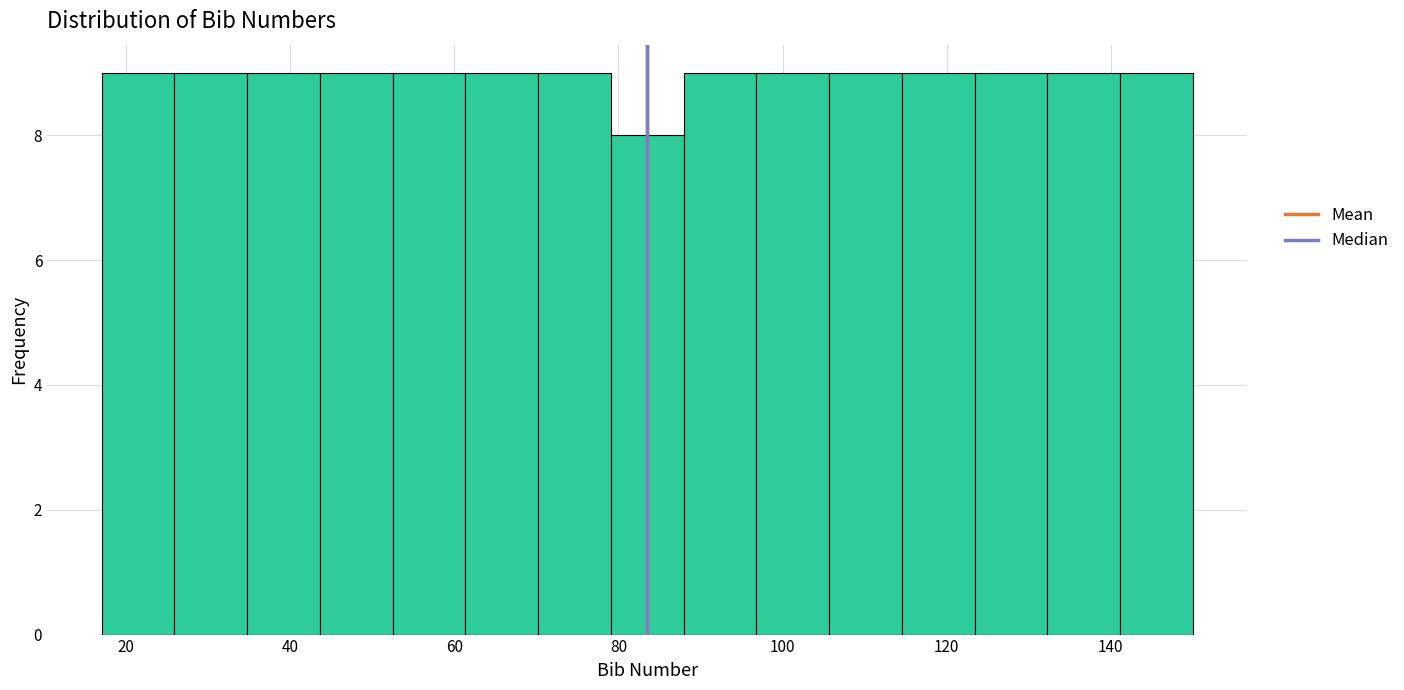

What is the height of the bar covering 44 to 52 on the x-axis? Neither the bar edges nor the heights are printed on the chart, so give them approximately, as read against the axes.

9